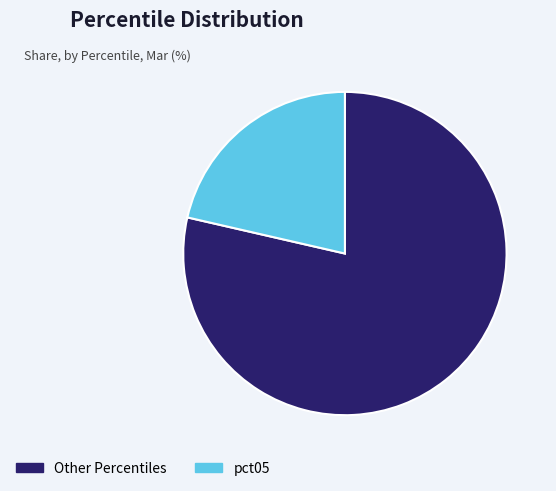

How many slices are in this pie chart?

2